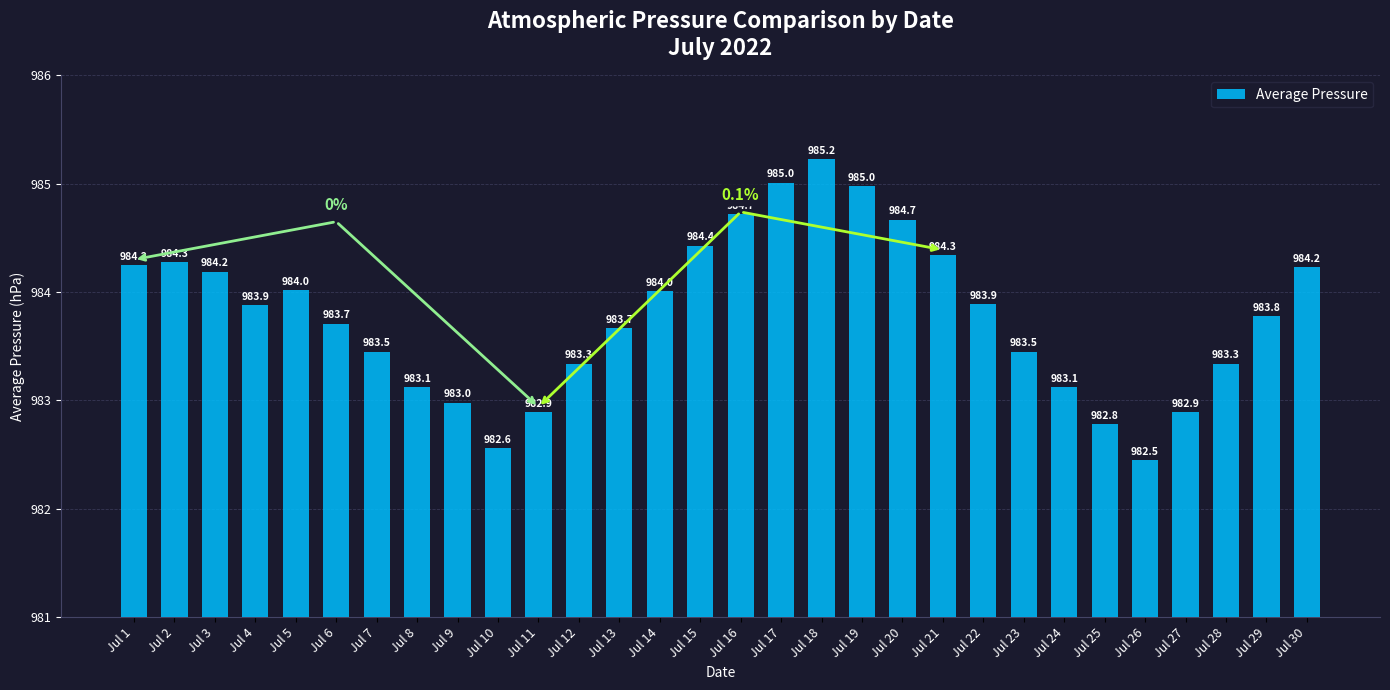

What is the average value?

983.8